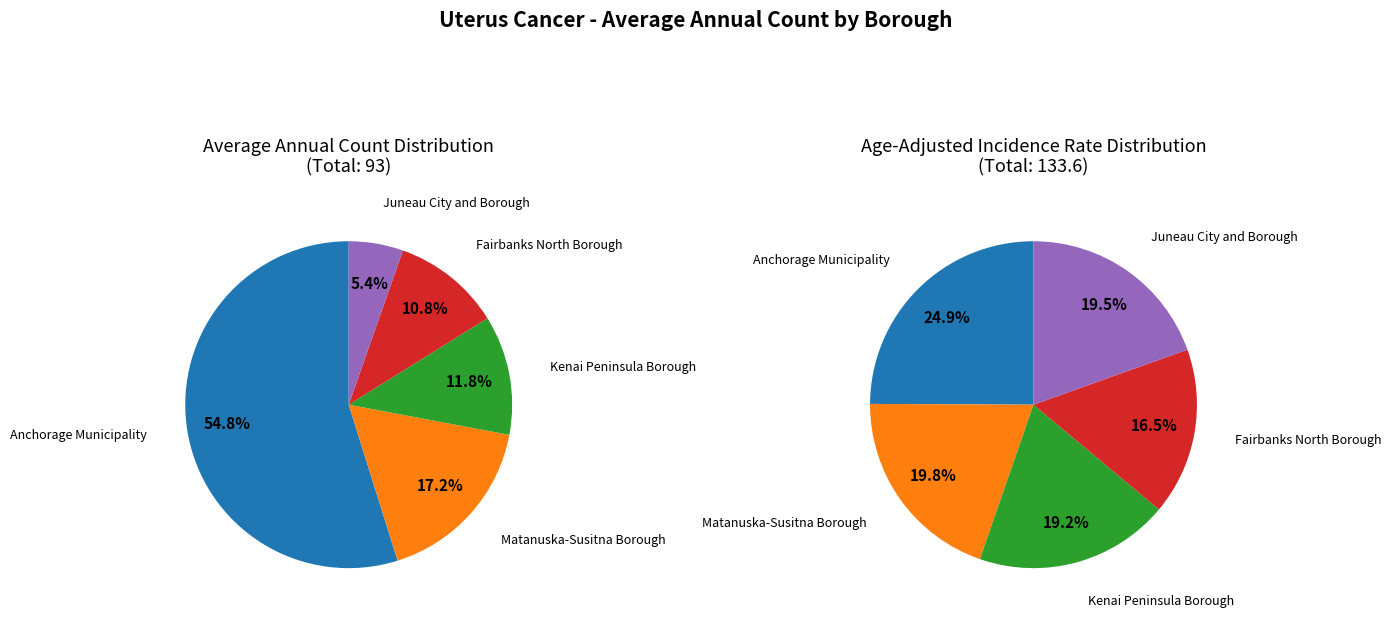

Does Juneau City and Borough account for over 50% of the chart?

No